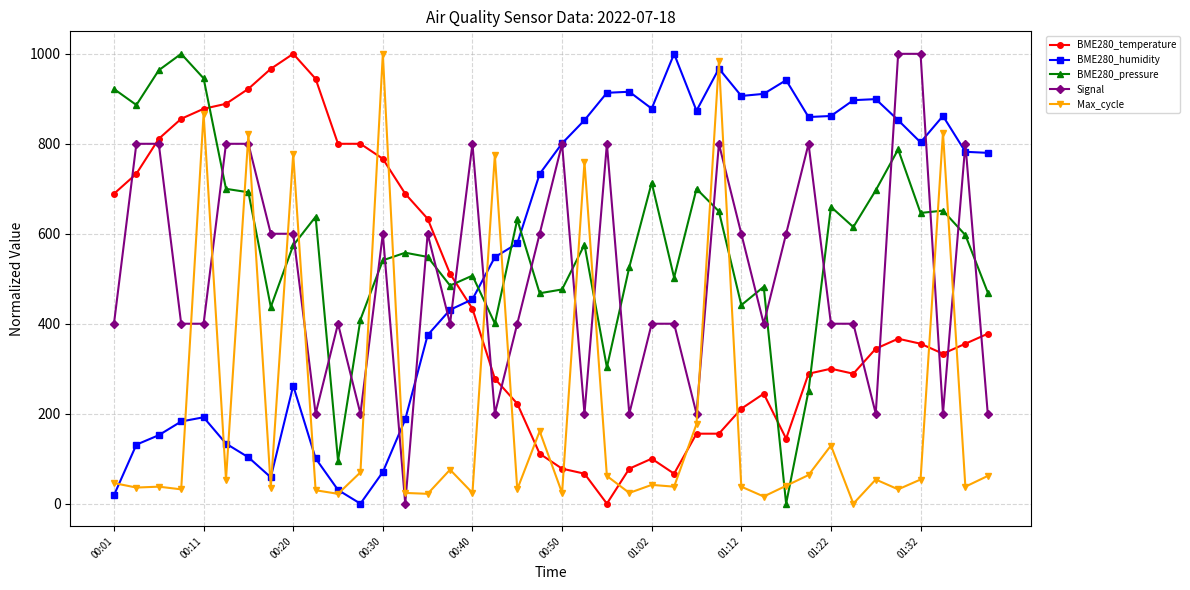

True or false: BME280_pressure and BME280_temperature cross at least once.

True